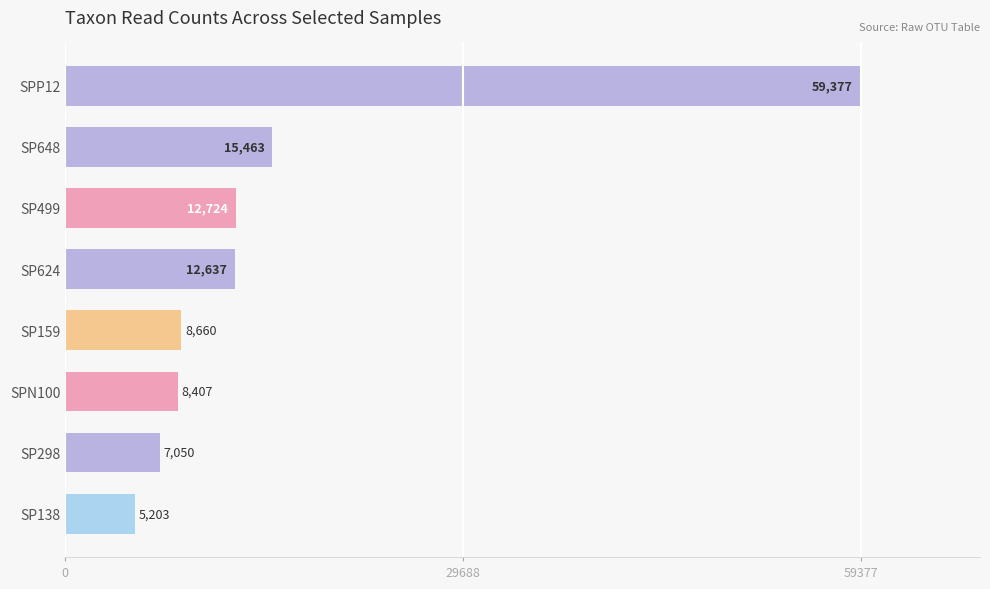

True or false: the data shows 3393 at SPN100.

False